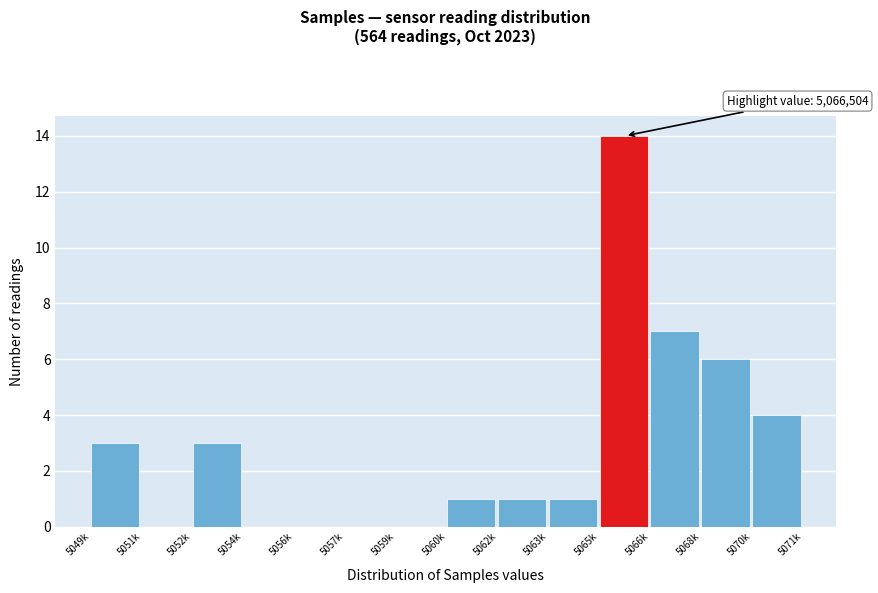

Reading left to right, transcribe all the data shown in this chart.

5049k=3	5051k=0	5052k=3	5054k=0	5056k=0	5057k=0	5059k=0	5060k=1	5062k=1	5063k=1	5065k=14	5066k=7	5068k=6	5070k=4